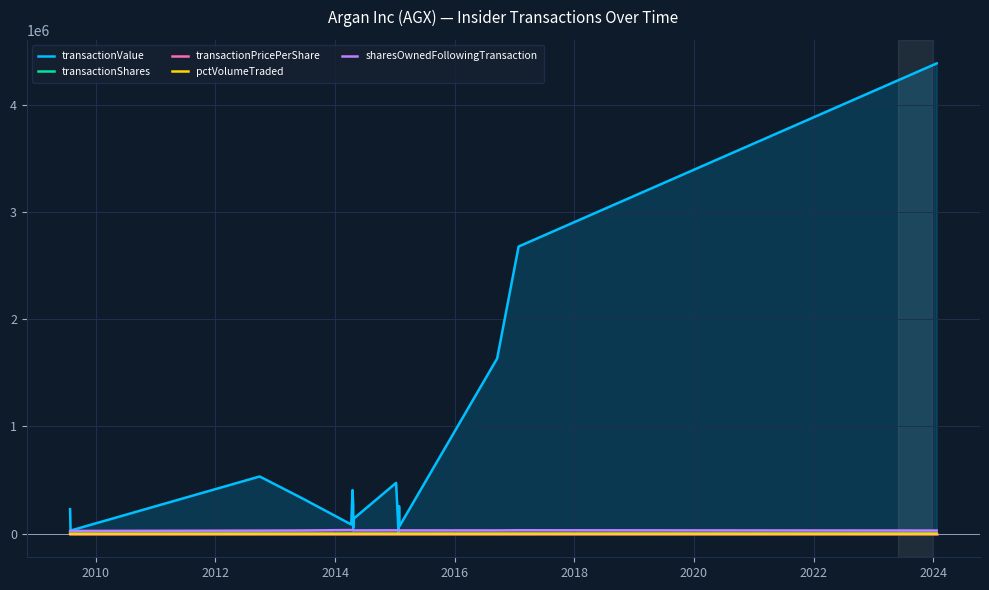

What is the lowest value of the transactionShares series?

6.0